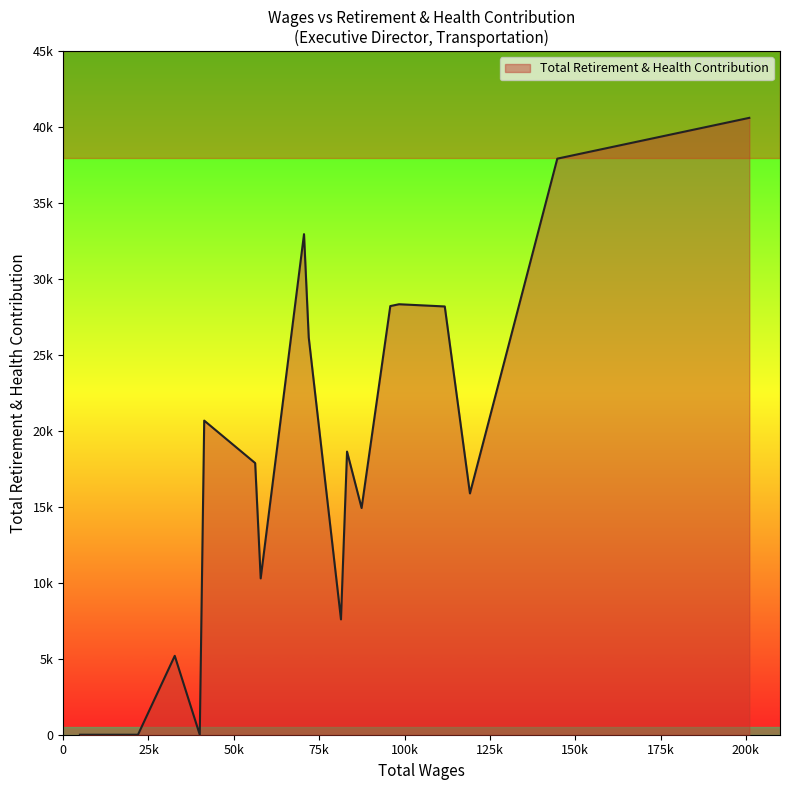

How many data points are less than 18639?

9